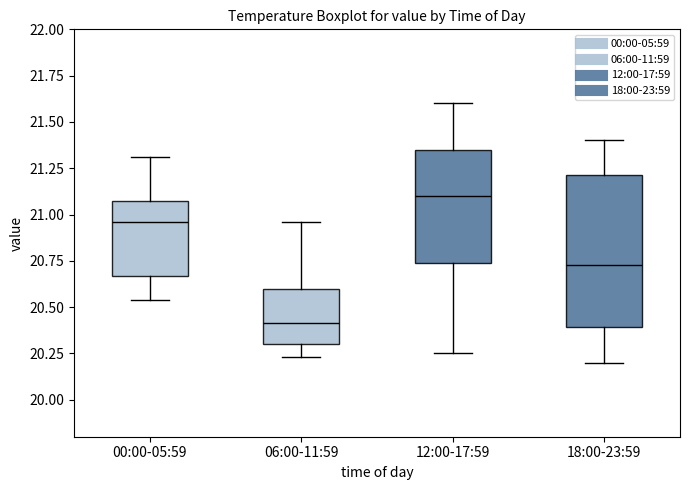

Reading left to right, transcribe this box plot: for each box, give where its median line is, the range the box spans, and where its two whiskers end, as read against the y-axis. The values are not printed on the chart, so give them approximately, as read against the axis.

00:00-05:59: median 20.95, box 20.65 to 21.05, whiskers 20.55 to 21.30
06:00-11:59: median 20.40, box 20.30 to 20.60, whiskers 20.25 to 20.95
12:00-17:59: median 21.10, box 20.75 to 21.35, whiskers 20.25 to 21.60
18:00-23:59: median 20.75, box 20.40 to 21.20, whiskers 20.20 to 21.40